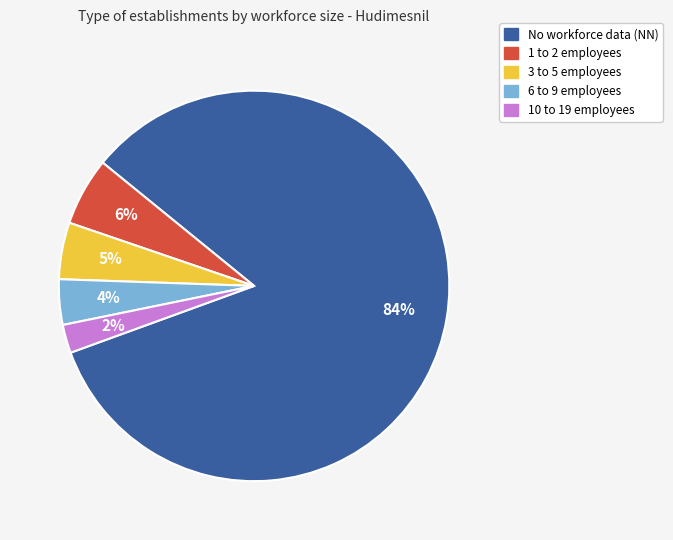

How many segments does this pie chart have?

5